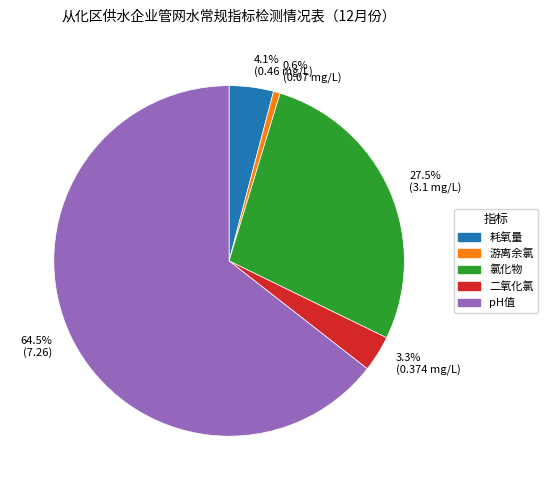

Combined, do 二氧化氯 and 游离余氯 account for over 50%?

No